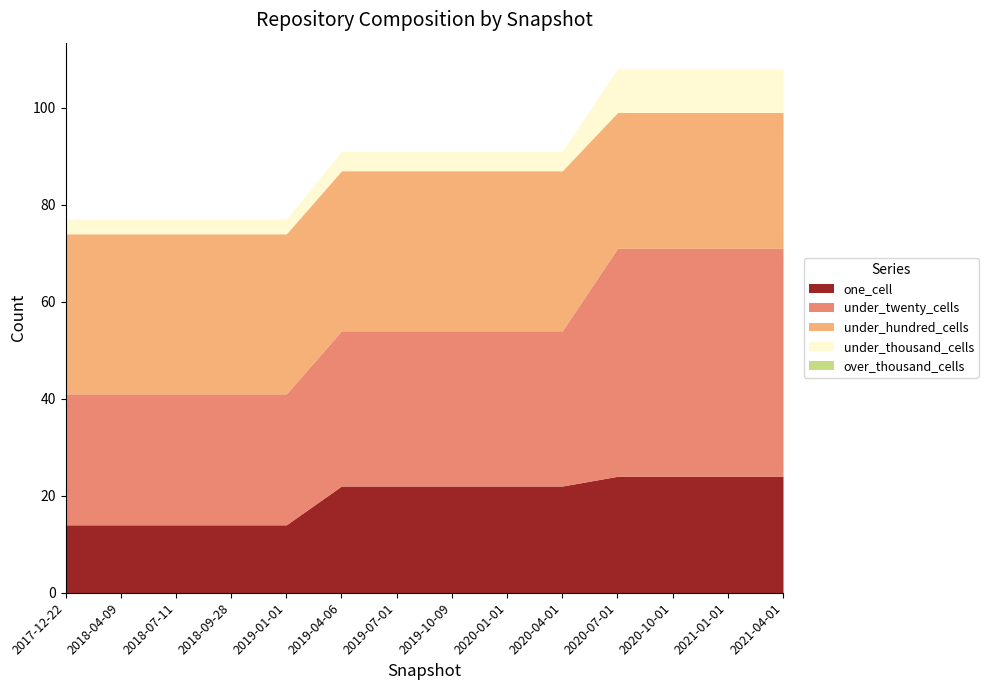

Between 2018-07-11 and 2019-01-01, which series saw the biggest shift?

one_cell